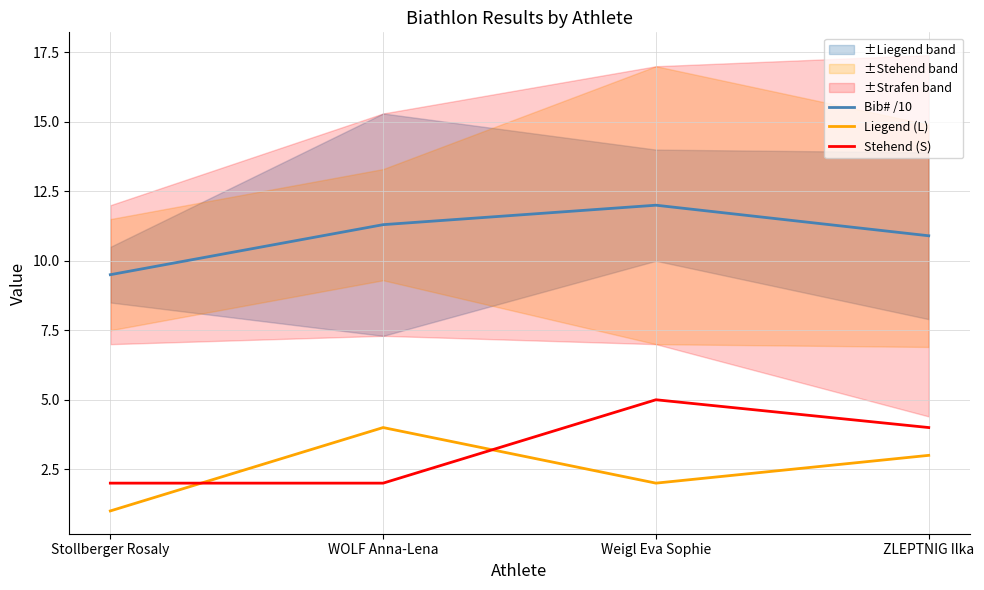

Which series has the largest range (max minus min)?

Liegend (L)